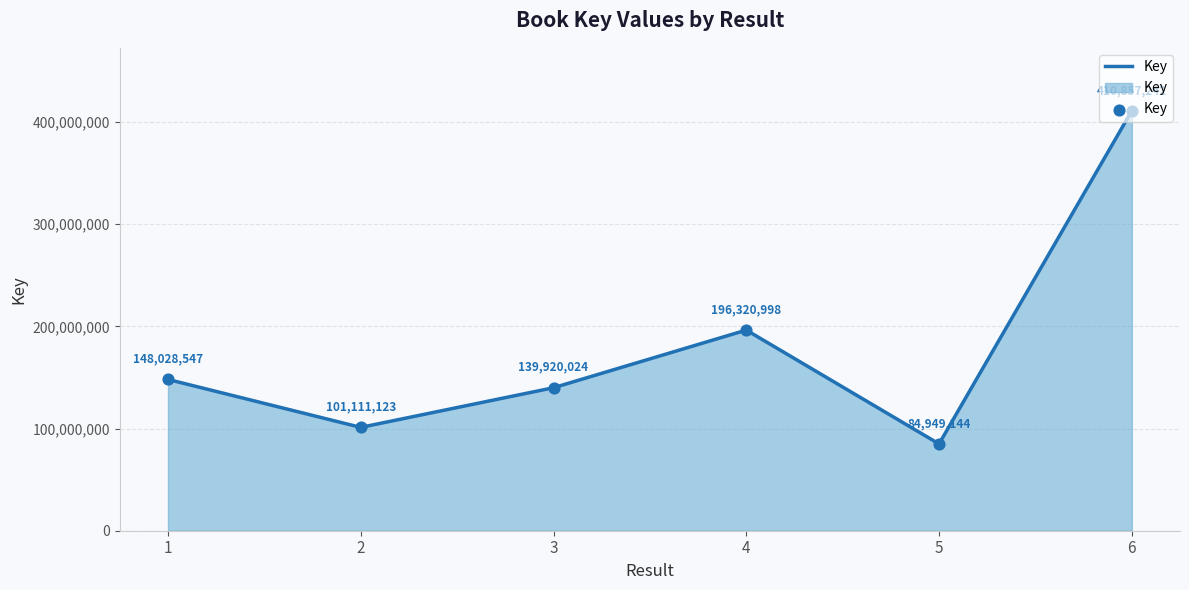

What is the change in value from 2 to 3?

+38808901